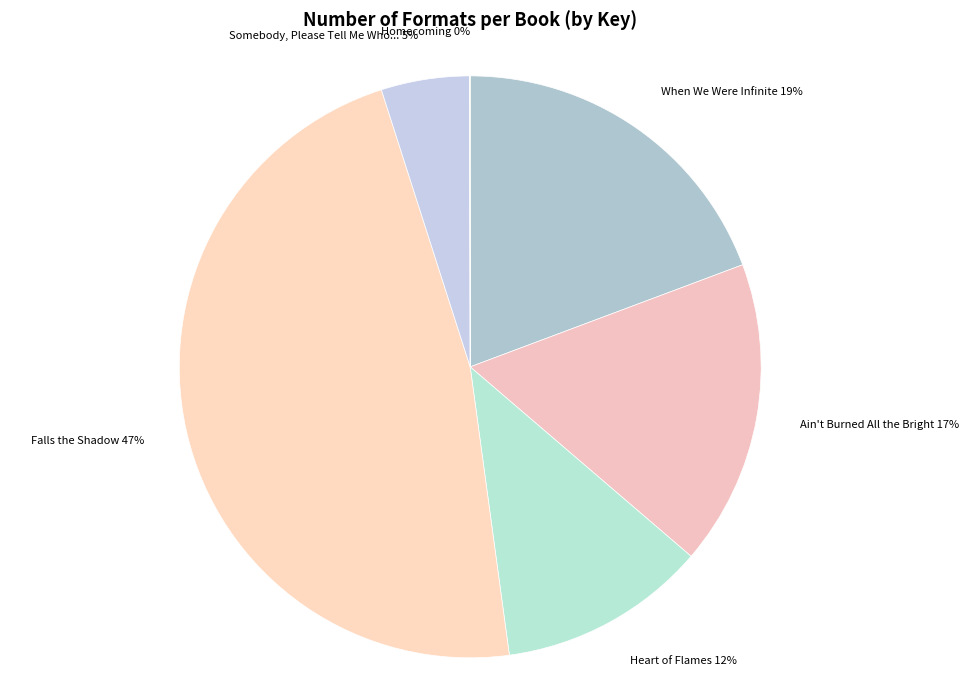

What is the smallest slice in the pie chart?

Homecoming